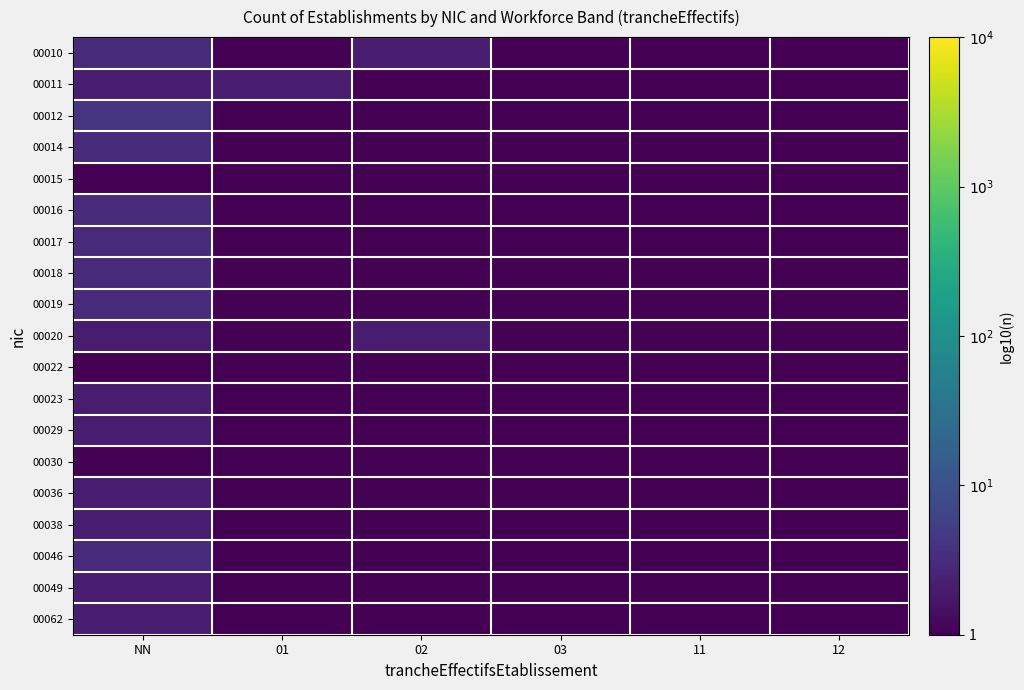

Which has a higher value, 11 or 12?

11